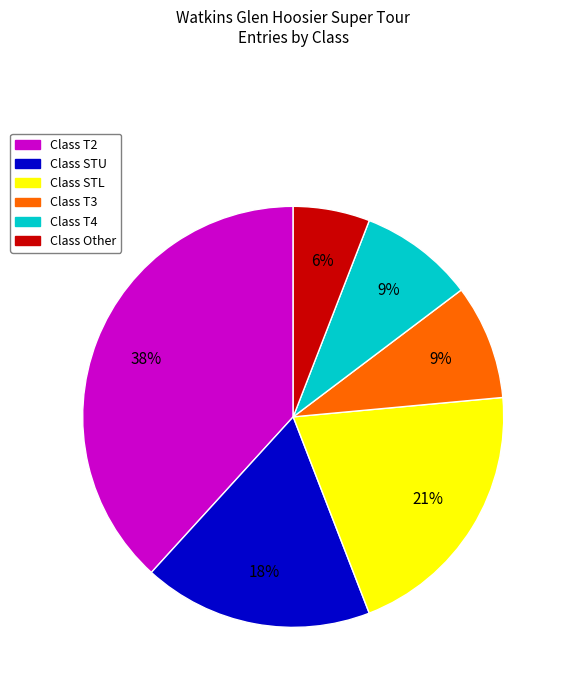

To the nearest percent, what is the average slice percentage?

17%